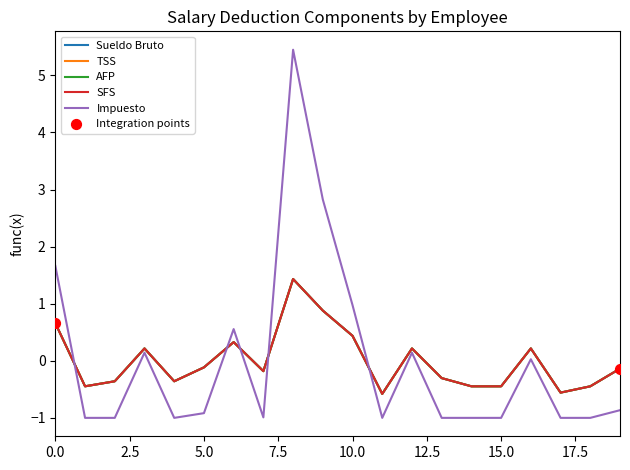

Which series has the largest total across all categories?

TSS